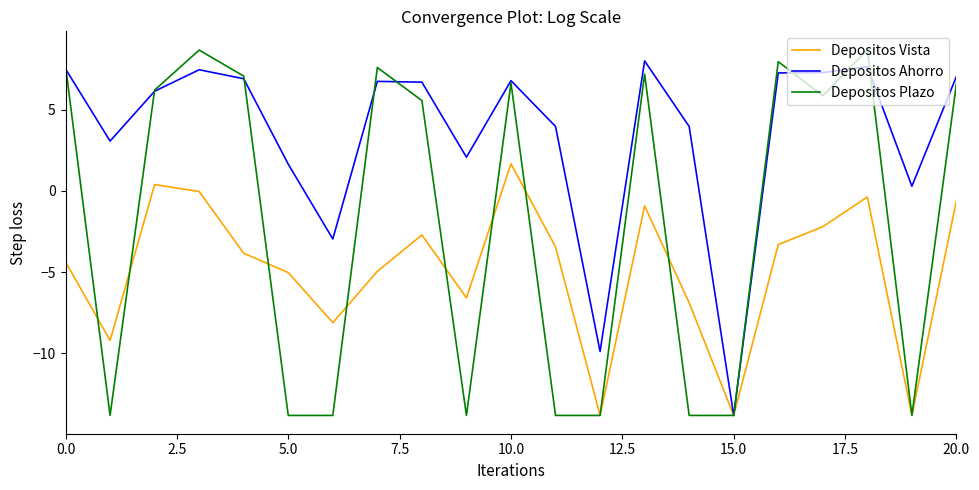

What is the smallest value displayed?

-13.8